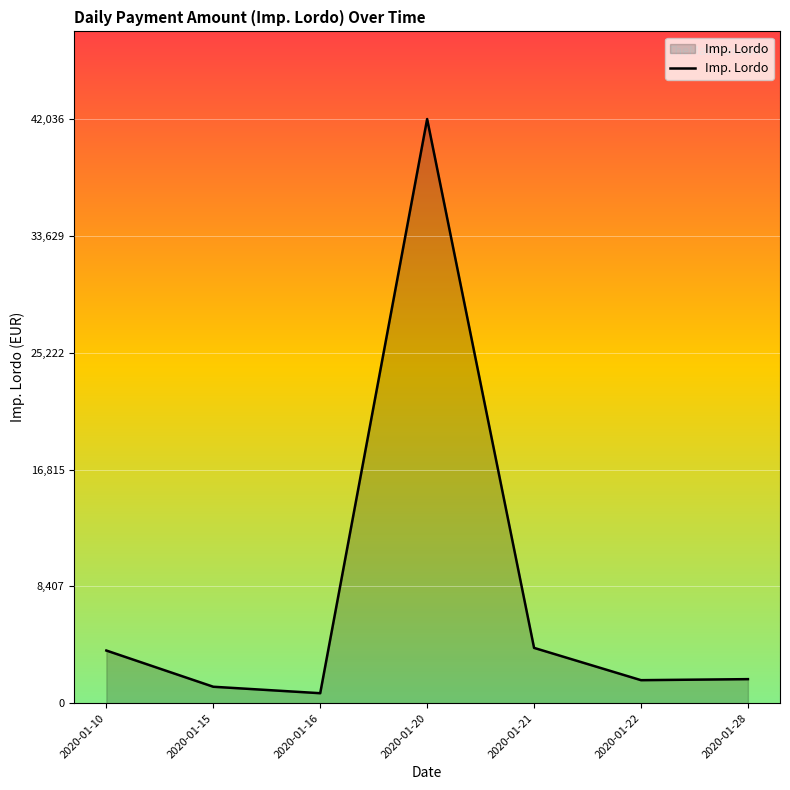

What is the difference between the values at 2020-01-20 and 2020-01-28?

40307.5